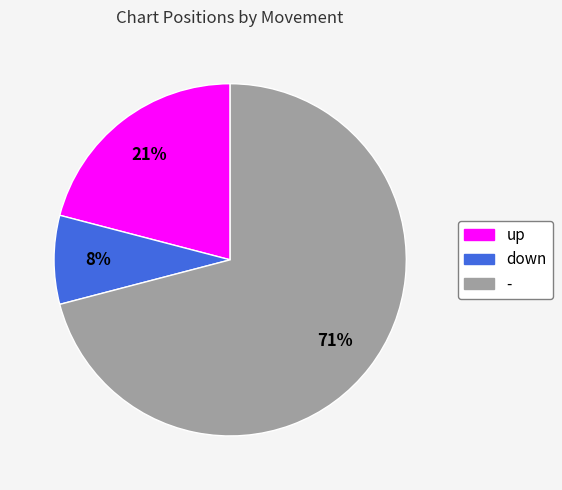

Is there a majority slice in this chart?

Yes